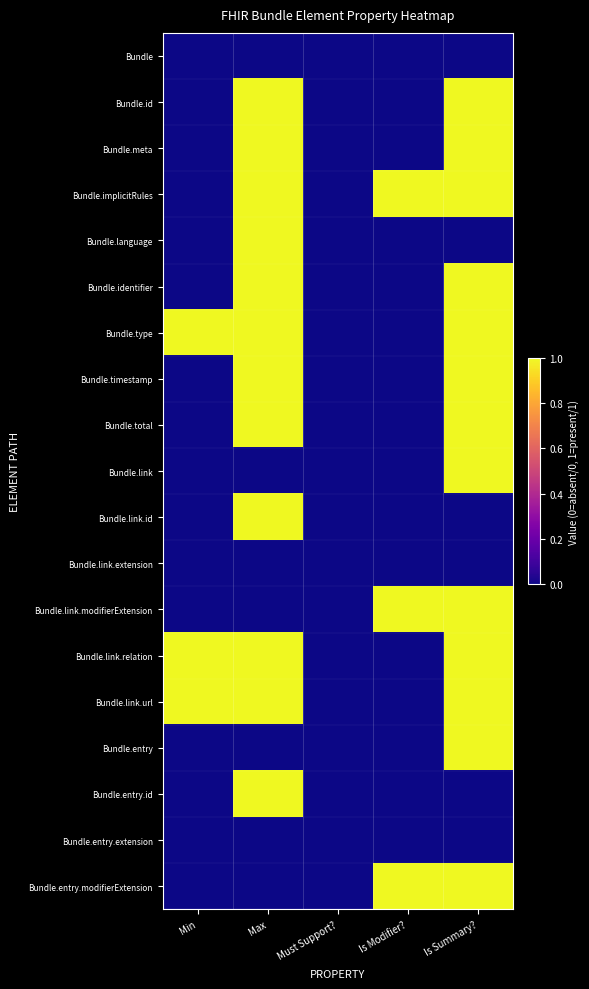

What is the spread (max minus min) of values at Max?

1